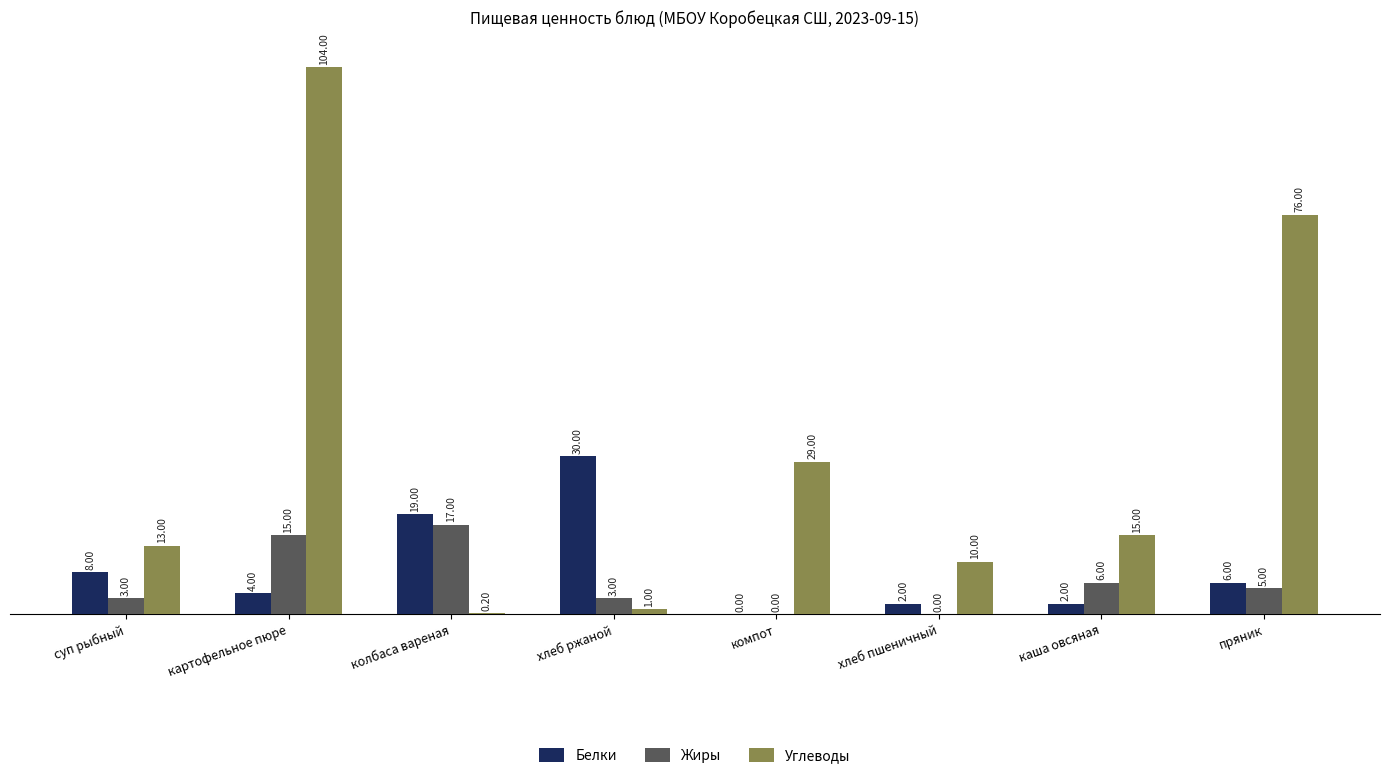

Reading left to right, extract all data points from this chart.

Белки: суп рыбный=8.0	картофельное пюре=4.0	колбаса вареная=19.0	хлеб ржаной=30.0	компот=0.0	хлеб пшеничный=2.0	каша овсяная=2.0	пряник=6.0
Жиры: суп рыбный=3.0	картофельное пюре=15.0	колбаса вареная=17.0	хлеб ржаной=3.0	компот=0.0	хлеб пшеничный=0.0	каша овсяная=6.0	пряник=5.0
Углеводы: суп рыбный=13.0	картофельное пюре=104.0	колбаса вареная=0.2	хлеб ржаной=1.0	компот=29.0	хлеб пшеничный=10.0	каша овсяная=15.0	пряник=76.0